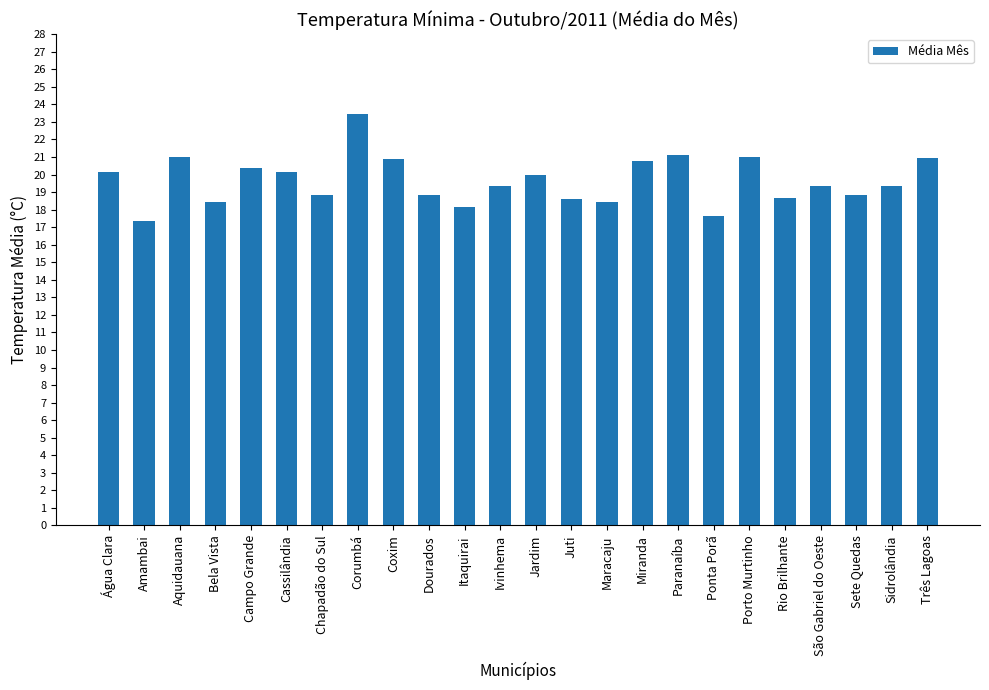

Which has a higher value, Paranaíba or Dourados?

Paranaíba